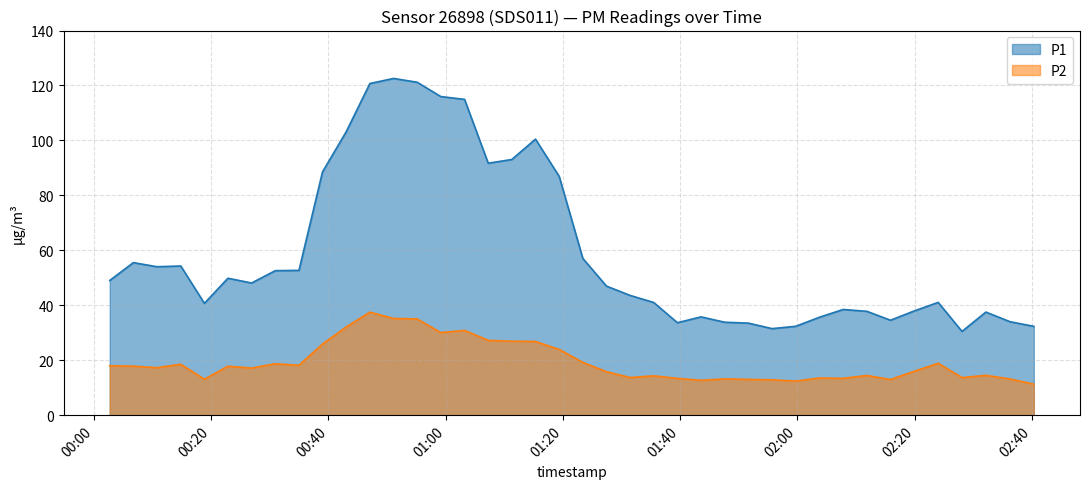

True or false: P1 and P2 intersect in this chart.

False